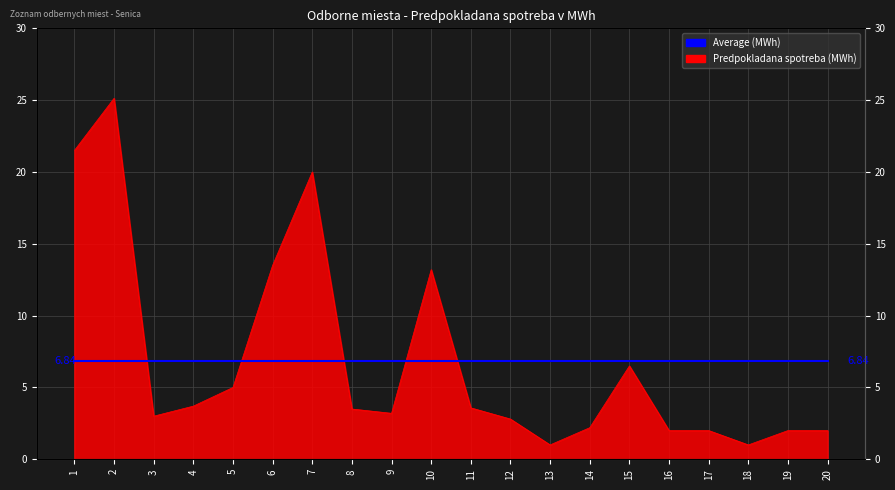

How many values are below 3?

8